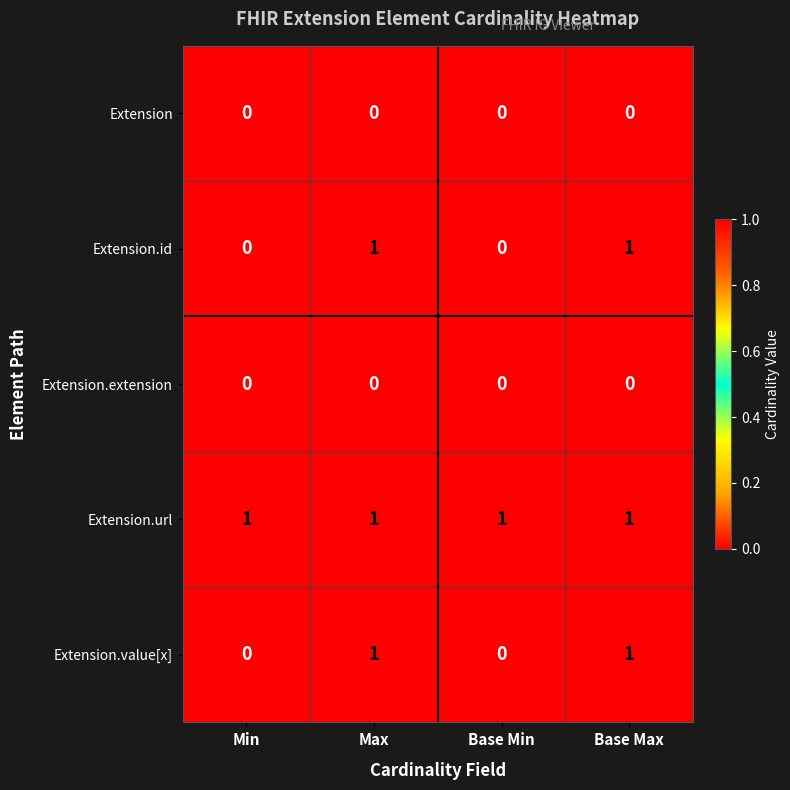

The Extension.value[x] series shows 0 at Base Max. True or false?

False